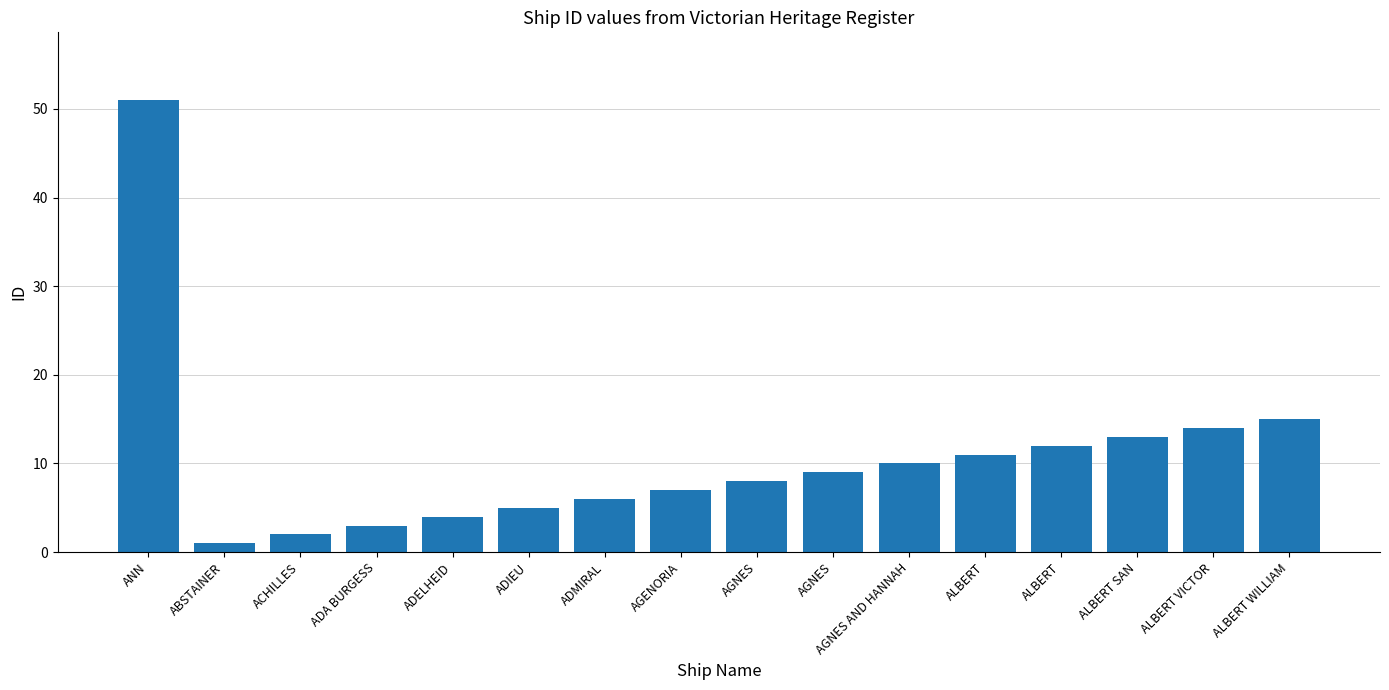

What is the difference between the values at ADA BURGESS and ABSTAINER?

2